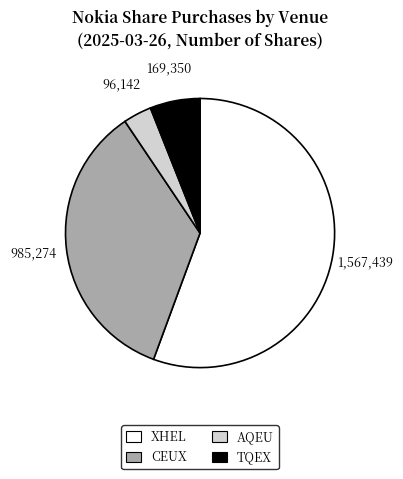

Does XHEL account for over 50% of the chart?

Yes